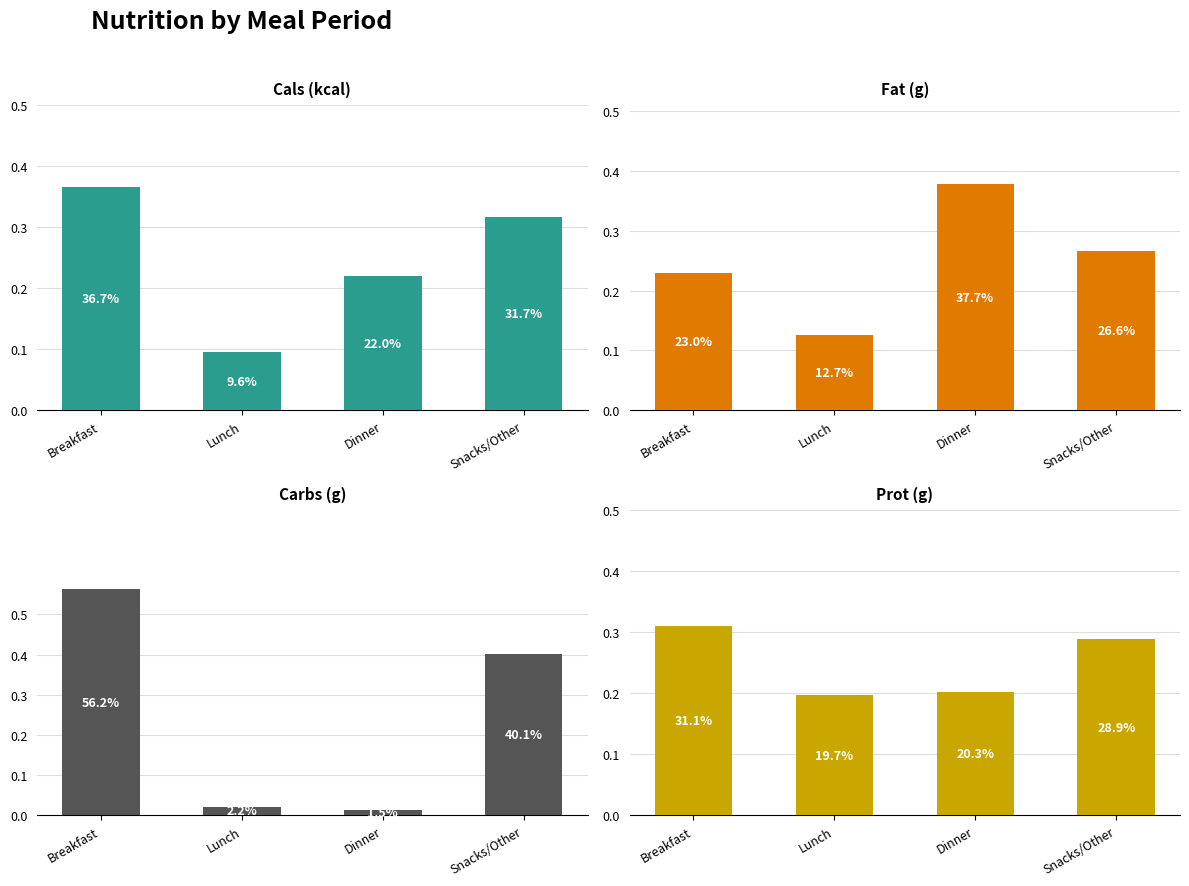

How many distinct data groups are displayed?

4